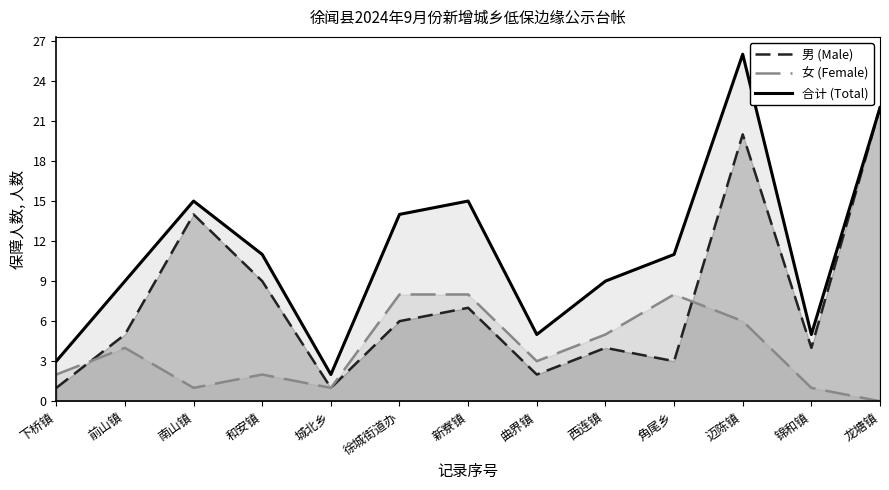

What is the highest value of the 男 (Male) series?

22